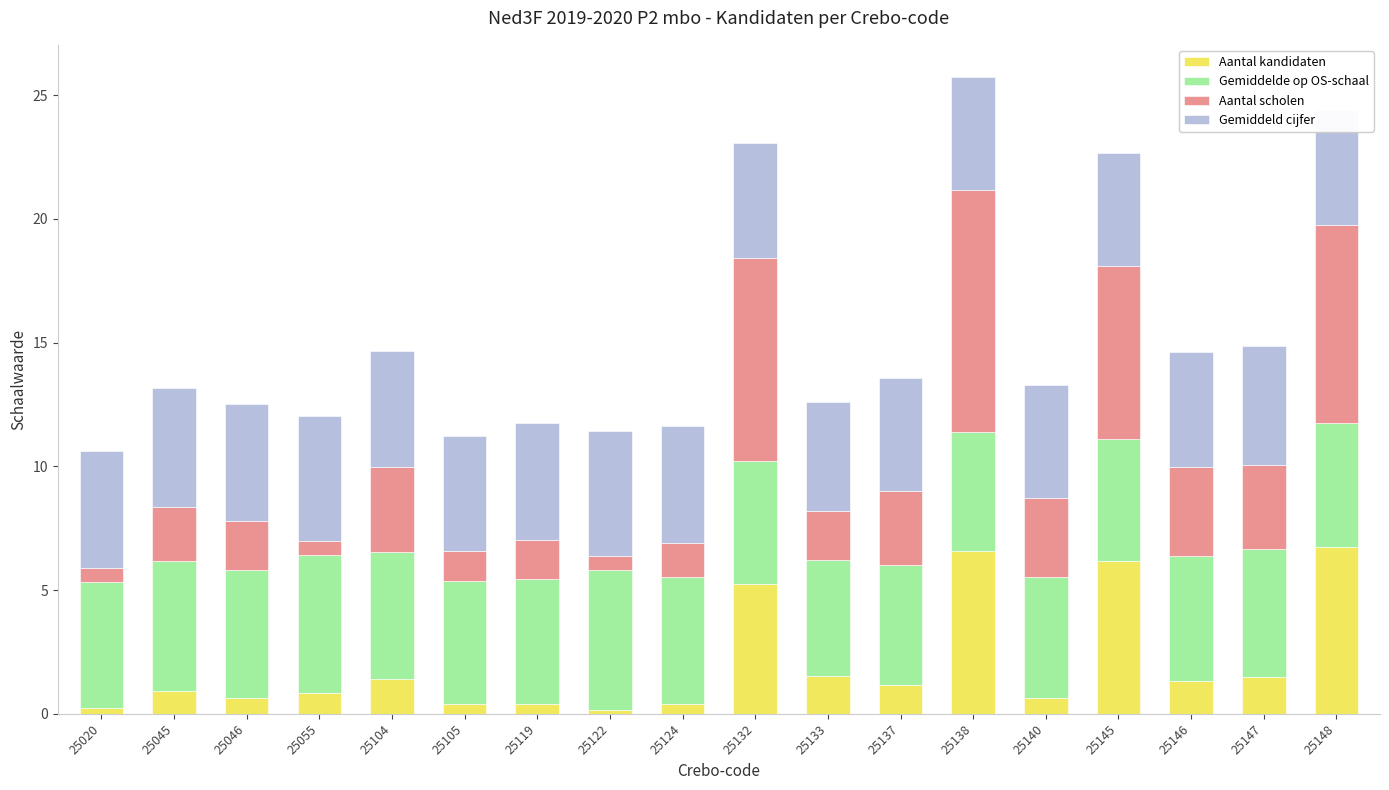

What is the sum of the Aantal kandidaten values at 25148 and 25138?

13.3